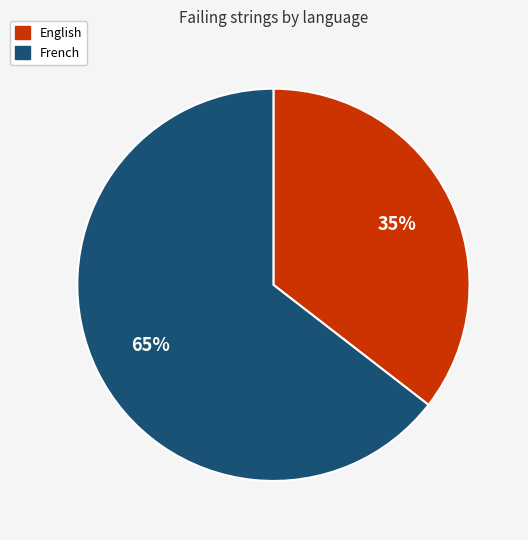

How many segments does this pie chart have?

2